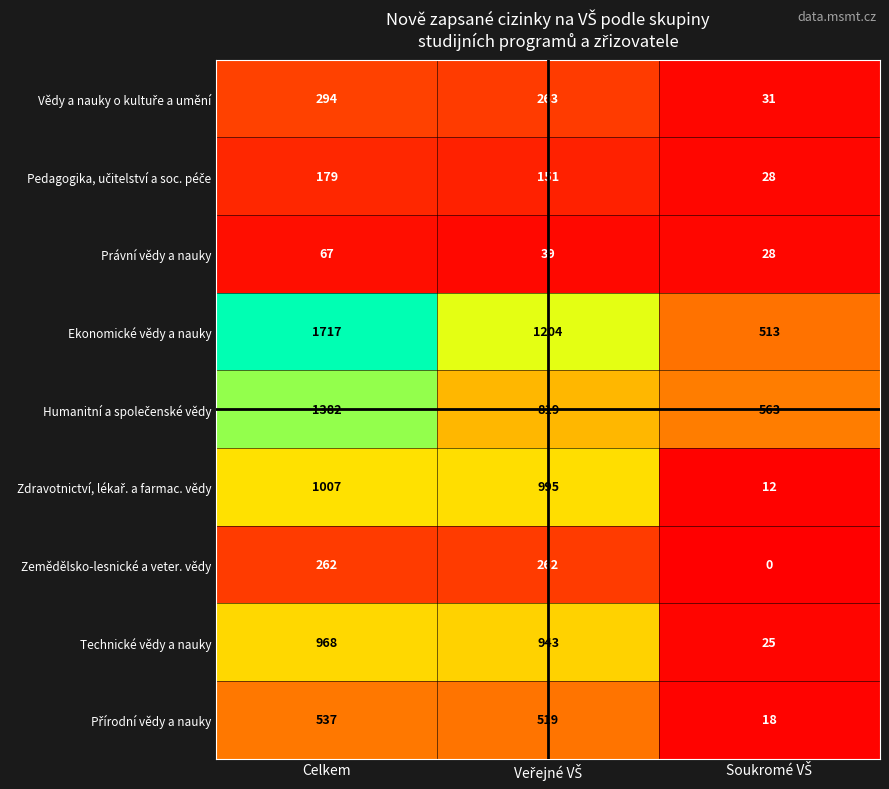

How many categories are shown in the chart?

3